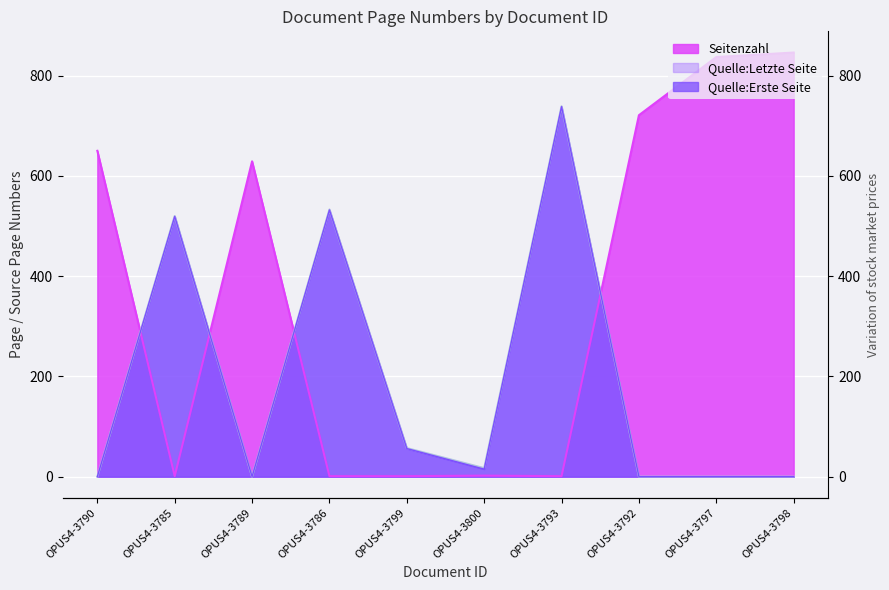

Which label corresponds to the smallest value in the chart?

OPUS4-3790